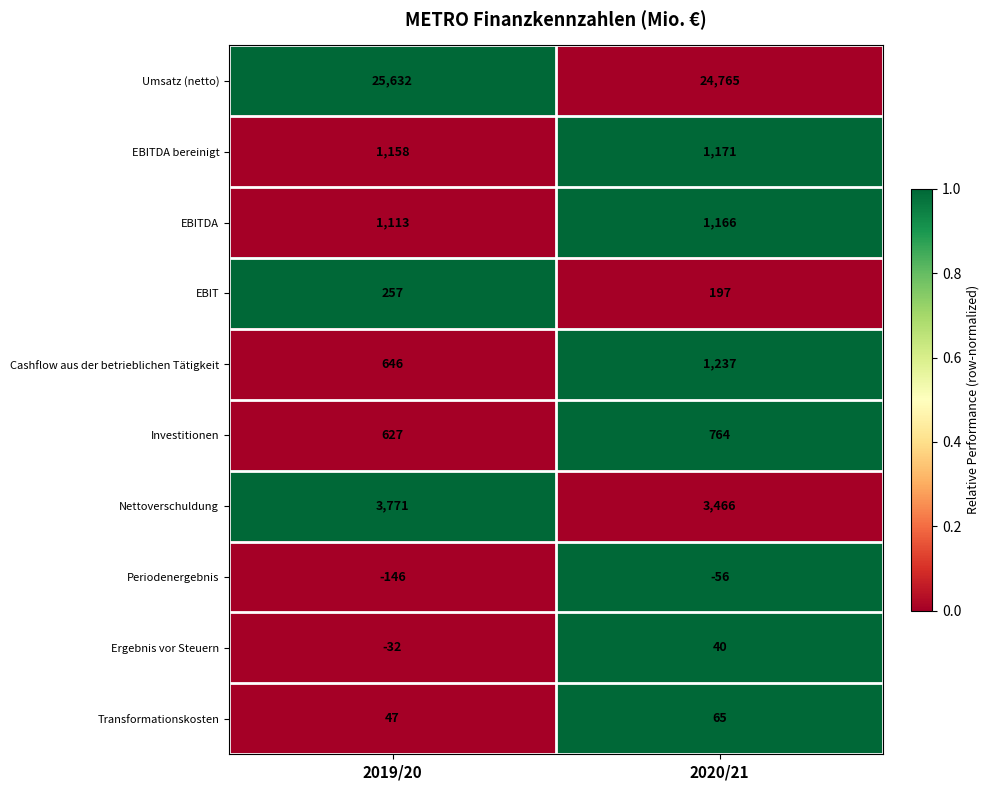

True or false: Ergebnis vor Steuern has a value of -32 at 2019/20.

True